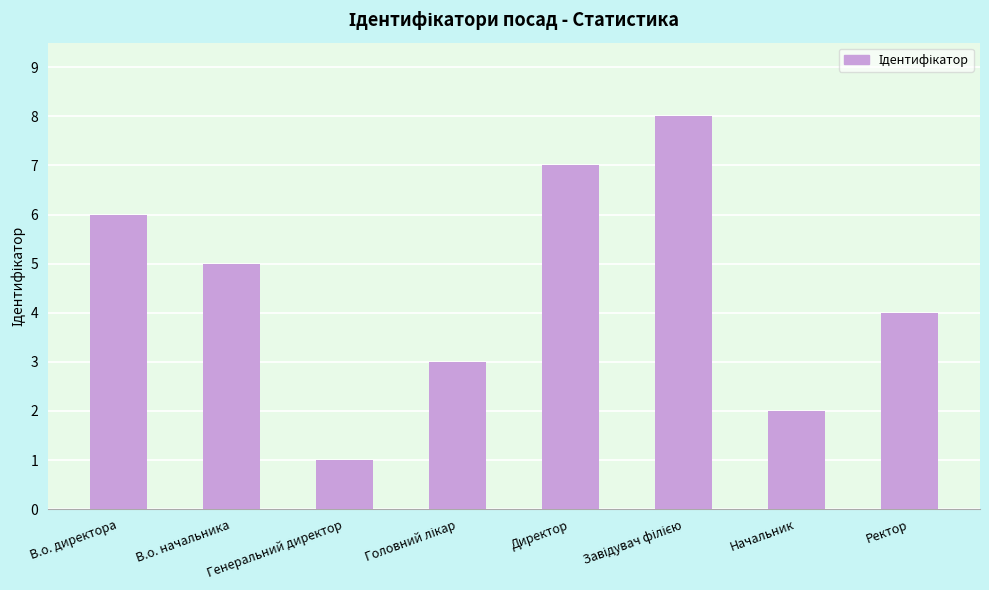

Does the chart contain stacked bars?

No